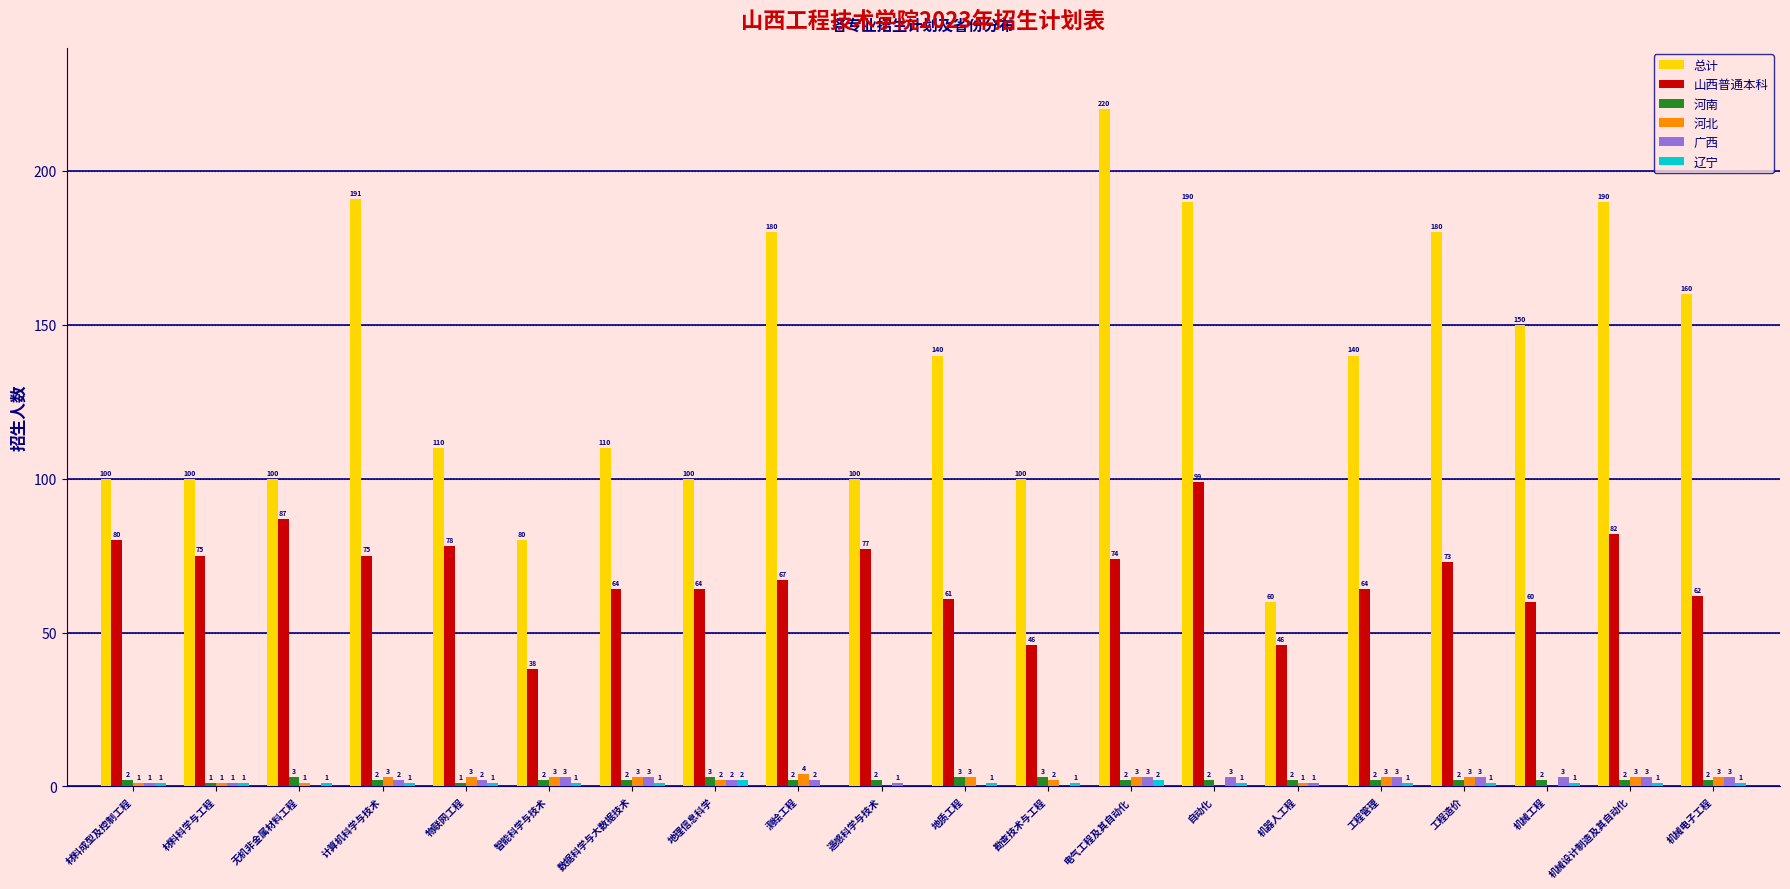

Is it true that 总计 equals 326 at 计算机科学与技术?

False